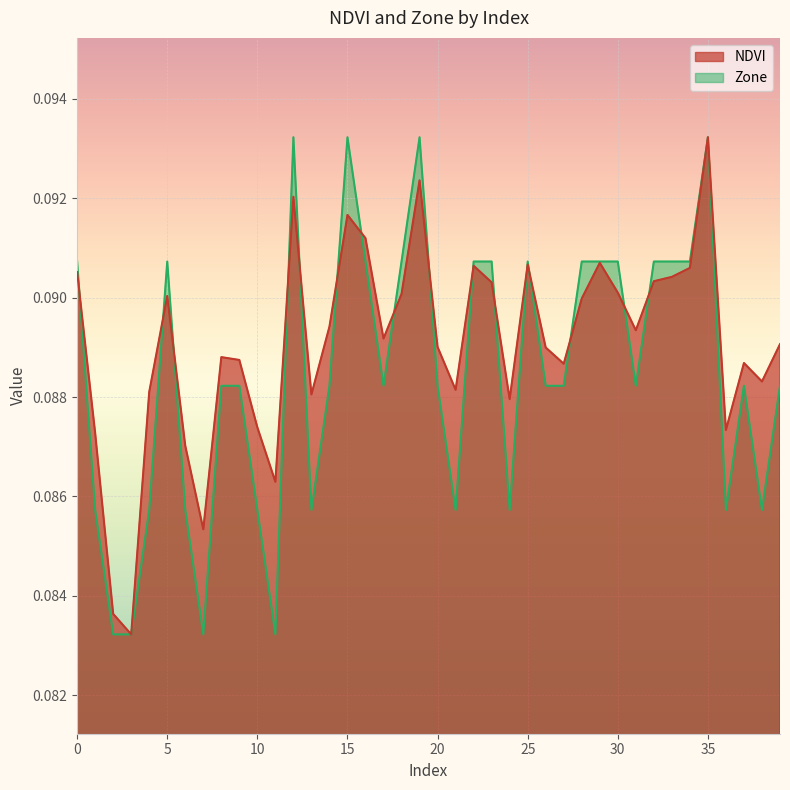

At how many categories does at least one series exceed 0?

40